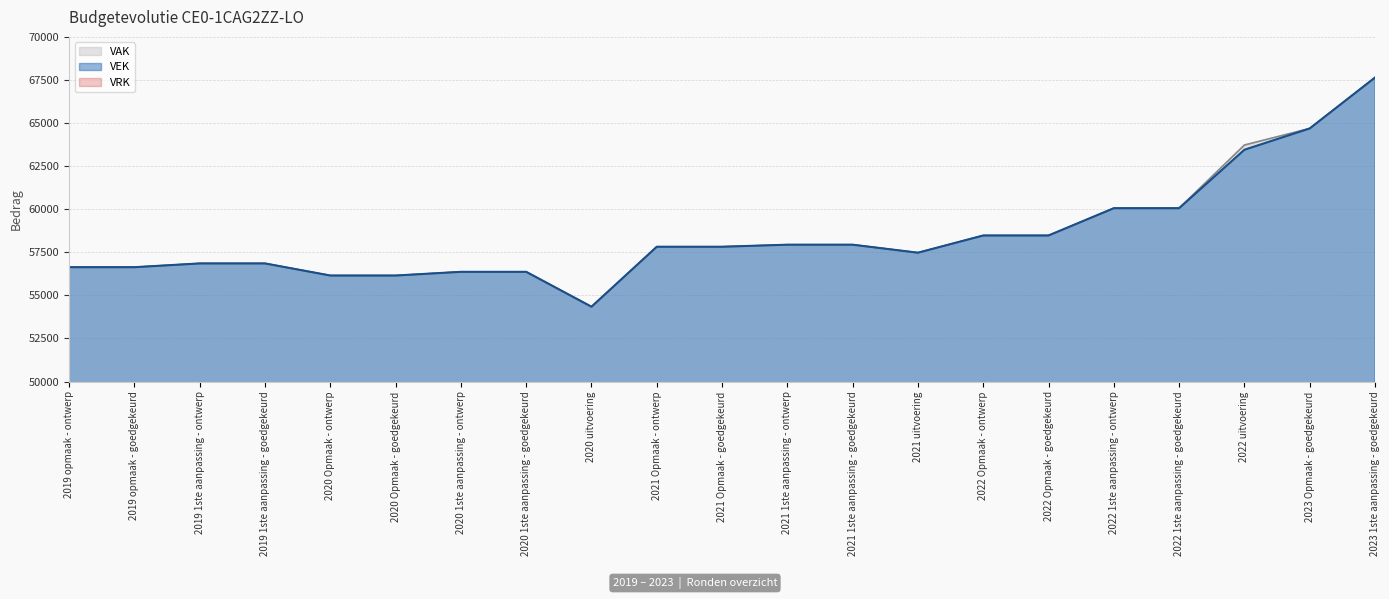

The VAK series shows 93300 at 2022 uitvoering. True or false?

False